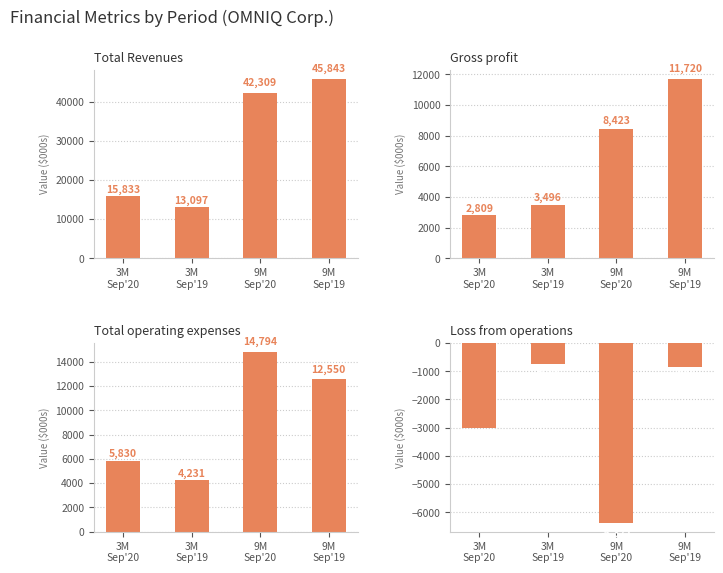

Rank the series by their maximum value, from highest to lowest.

Total Revenues, Total operating expenses, Gross profit, Loss from operations